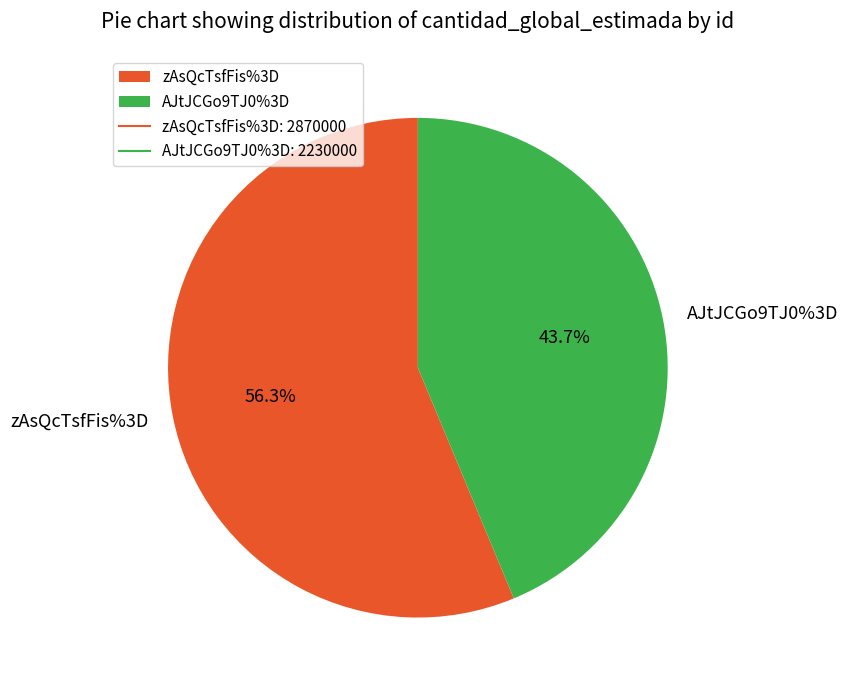

What percentage is the AJtJCGo9TJ0%3D slice, to the nearest percent?

44%